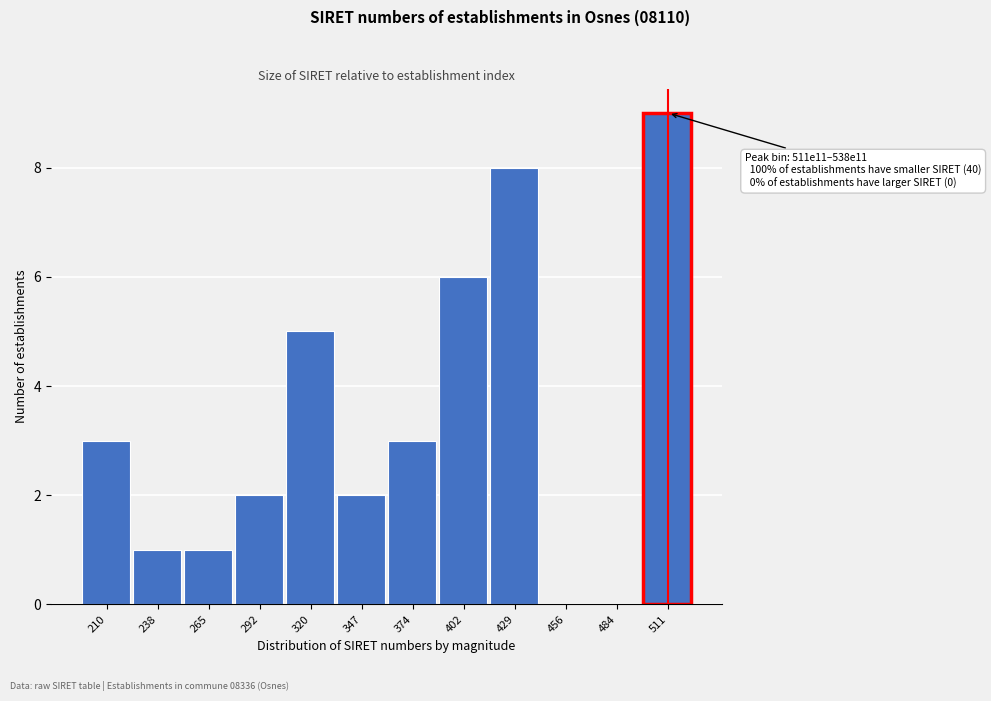

Reading right to left, what are all the values shown in this chart?

511=9	484=0	456=0	429=8	402=6	374=3	347=2	320=5	292=2	265=1	238=1	210=3